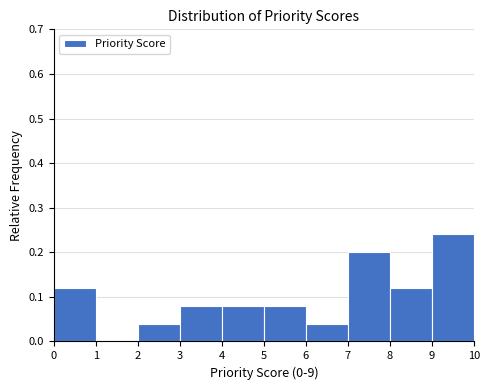

Reading left to right, transcribe this chart: for each bar, give the range it covers on the x-axis and its height. The values are not printed on the chart, so give them approximately, as read against the axis.

0 to 1: 0.12
1 to 2: 0
2 to 3: 0.04
3 to 4: 0.08
4 to 5: 0.08
5 to 6: 0.08
6 to 7: 0.04
7 to 8: 0.20
8 to 9: 0.12
9 to 10: 0.24